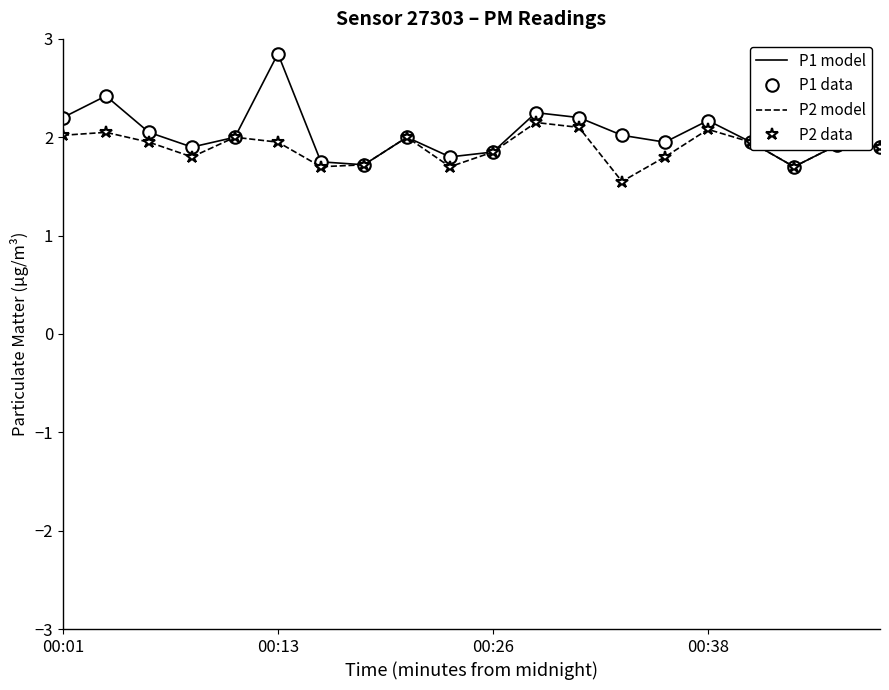

Rank the categories by P1 data value from lowest to highest.

17, 7, 6, 9, 10, 00:38, 19, 18, 14, 16, 4, 8, 13, 00:26, 15, 00:01, 12, 11, 00:13, 5